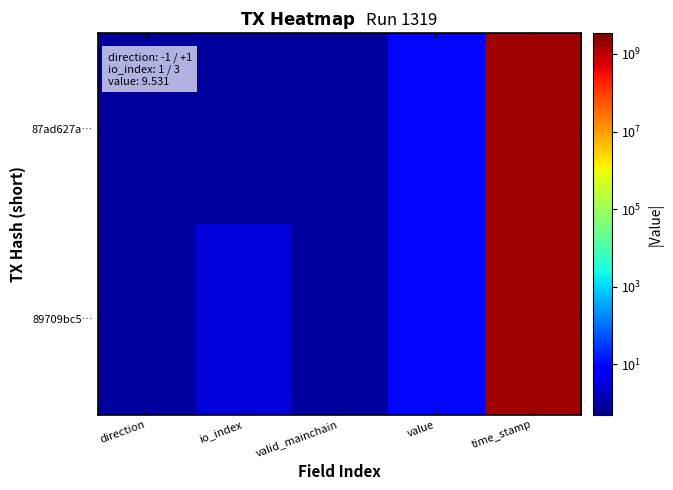

Reading left to right, extract all data points from this chart.

87ad627a…: direction=1.0	io_index=1.0	valid_mainchain=1.0	value=9.5	time_stamp=1704636509.0
89709bc5…: direction=1.0	io_index=3.0	valid_mainchain=1.0	value=9.5	time_stamp=1704558801.0